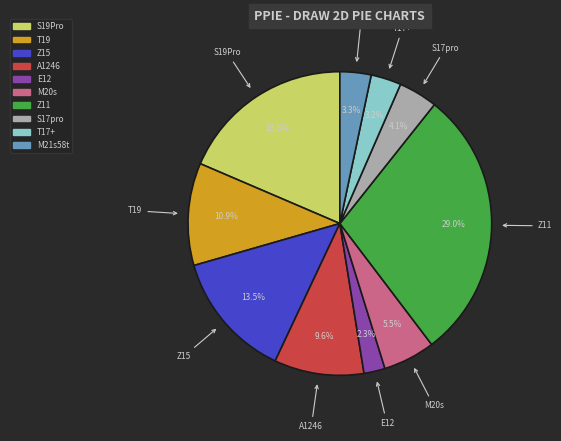

Does any single category account for the majority?

No